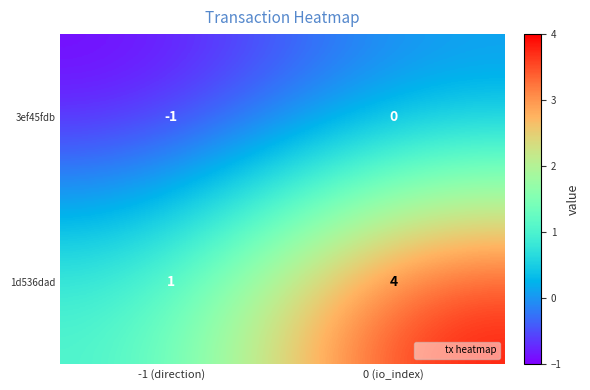

The 1d536dad series shows 6 at 0 (io_index). True or false?

False